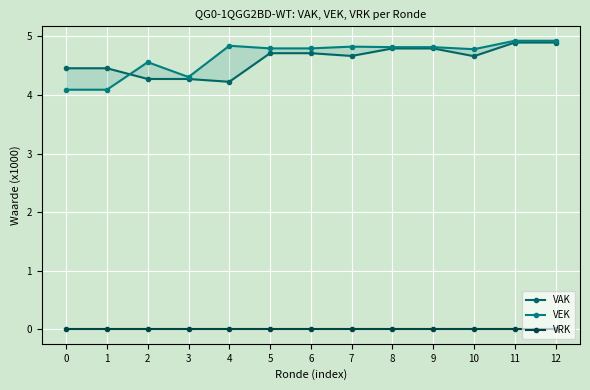

What is the value of the VEK point at the 4th from the left?

4.3